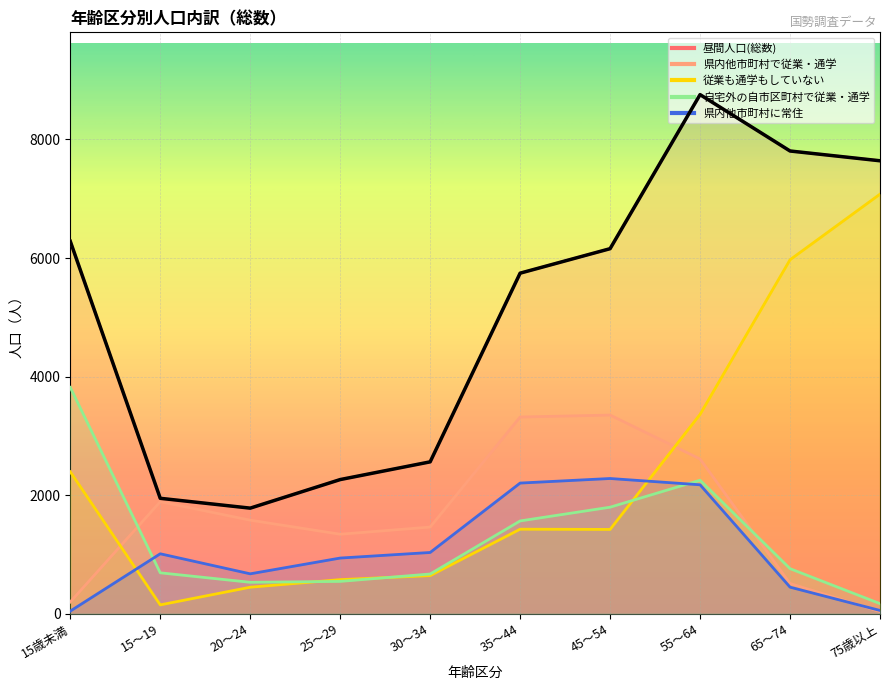

True or false: 昼間人口(総数) has a value of 3704 at 45～54.

False